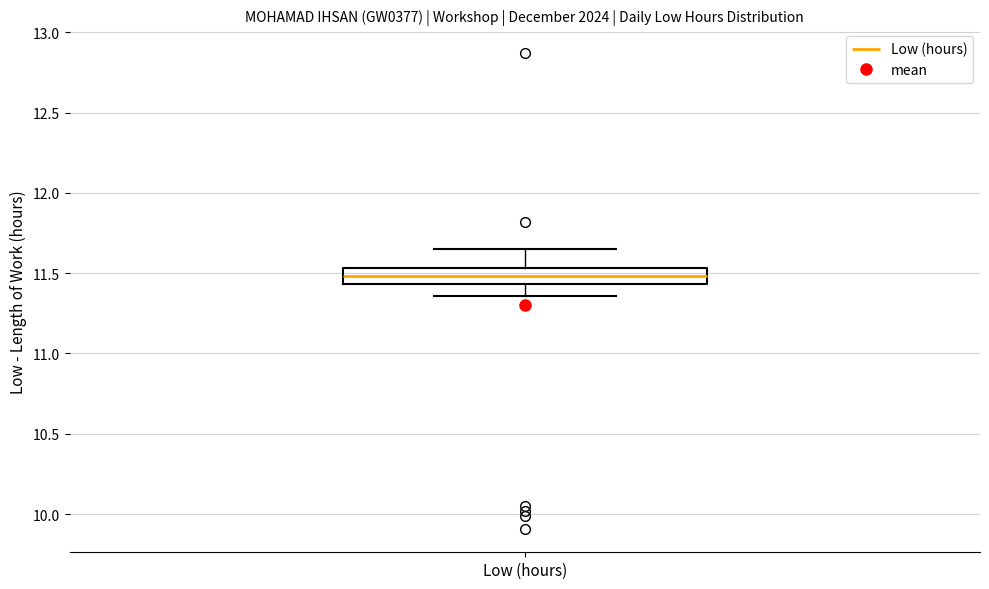

Where does the upper whisker of the box for Low (hours) end on the y-axis? The values are not printed on the chart, so give them approximately, as read against the axis.

11.65